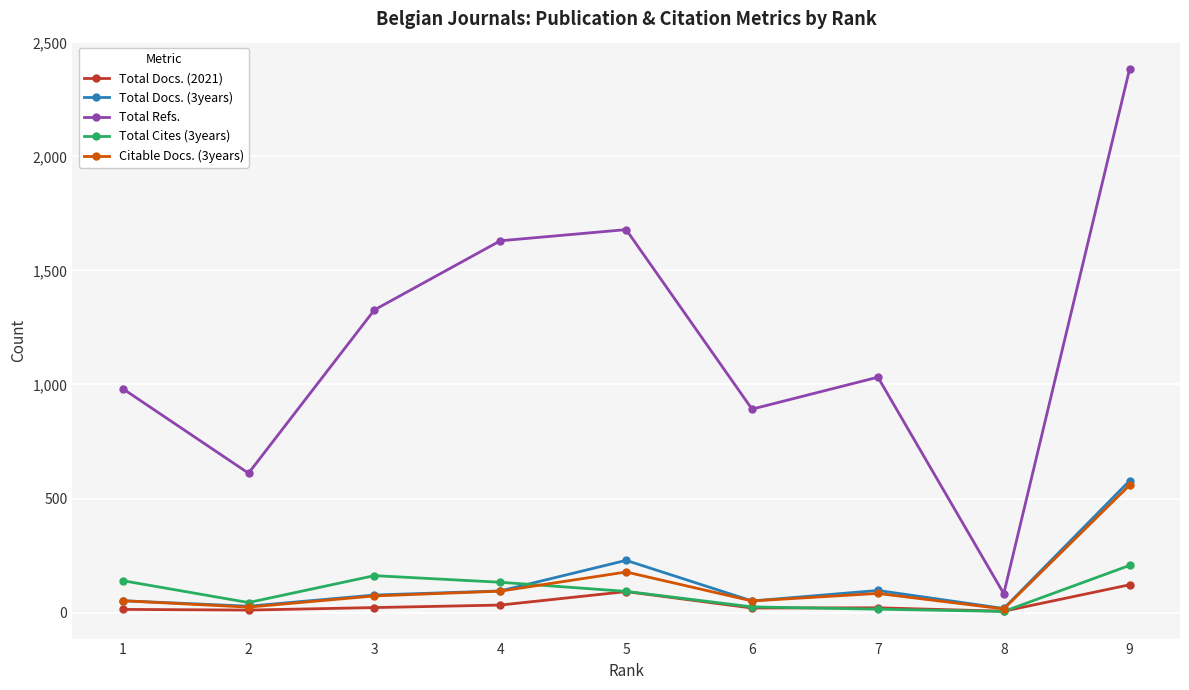

What is the average value of the Total Docs. (2021) series?

38